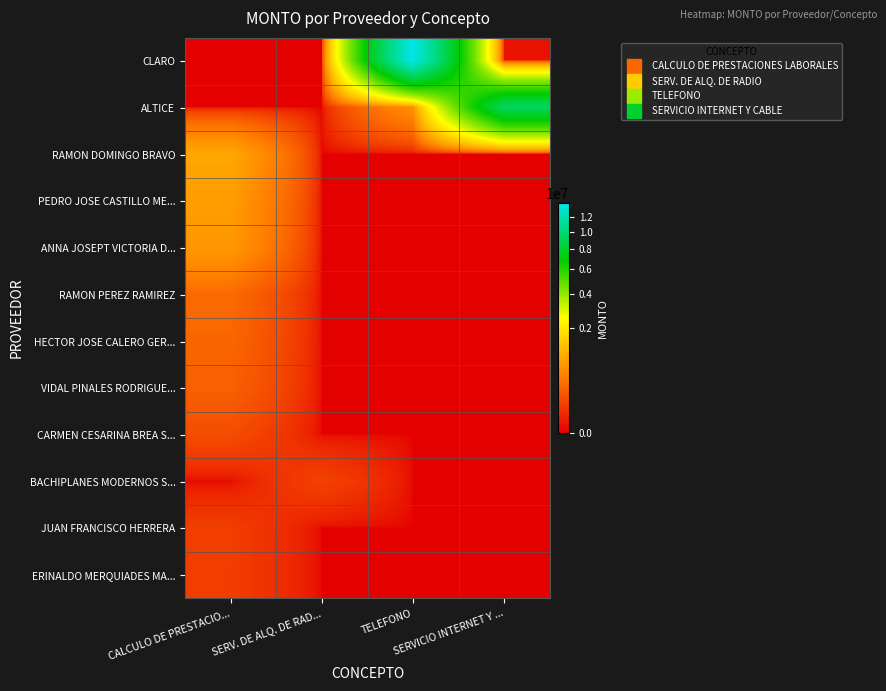

At SERVICIO INTERNET Y ..., list the series in order from smallest to largest.

RAMON DOMINGO BRAVO, PEDRO JOSE CASTILLO ME..., ANNA JOSEPT VICTORIA D..., RAMON PEREZ RAMIREZ, HECTOR JOSE CALERO GER..., VIDAL PINALES RODRIGUE..., CARMEN CESARINA BREA S..., BACHIPLANES MODERNOS S..., JUAN FRANCISCO HERRERA, ERINALDO MERQUIADES MA..., CLARO, ALTICE